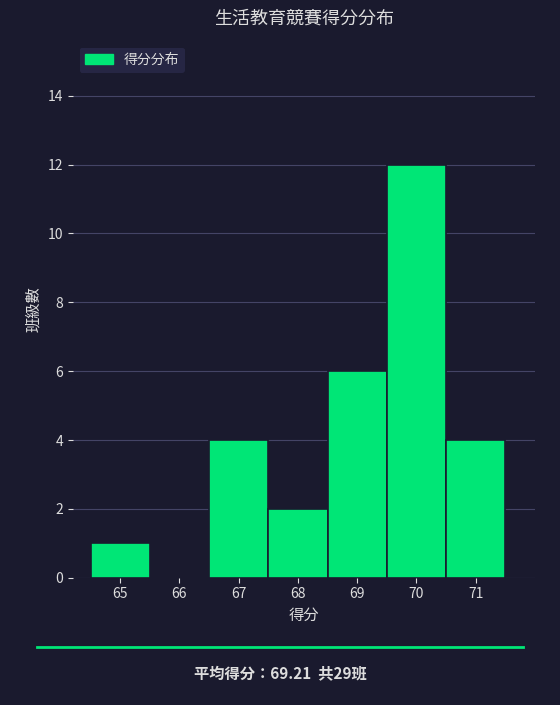

Reading left to right, list every bar in this chart as the range it spans on the x-axis followed by its height. The values are not printed on the chart, so give them approximately, as read against the axis.

64.5 to 65.5: 1
65.5 to 66.5: 0
66.5 to 67.5: 4
67.5 to 68.5: 2
68.5 to 69.5: 6
69.5 to 70.5: 12
70.5 to 71.5: 4